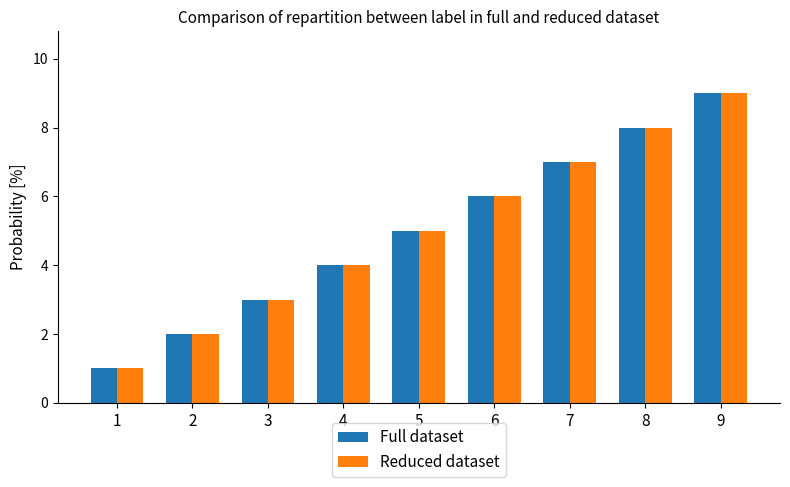

What is the sum of the Full dataset values at 3 and 8?

11